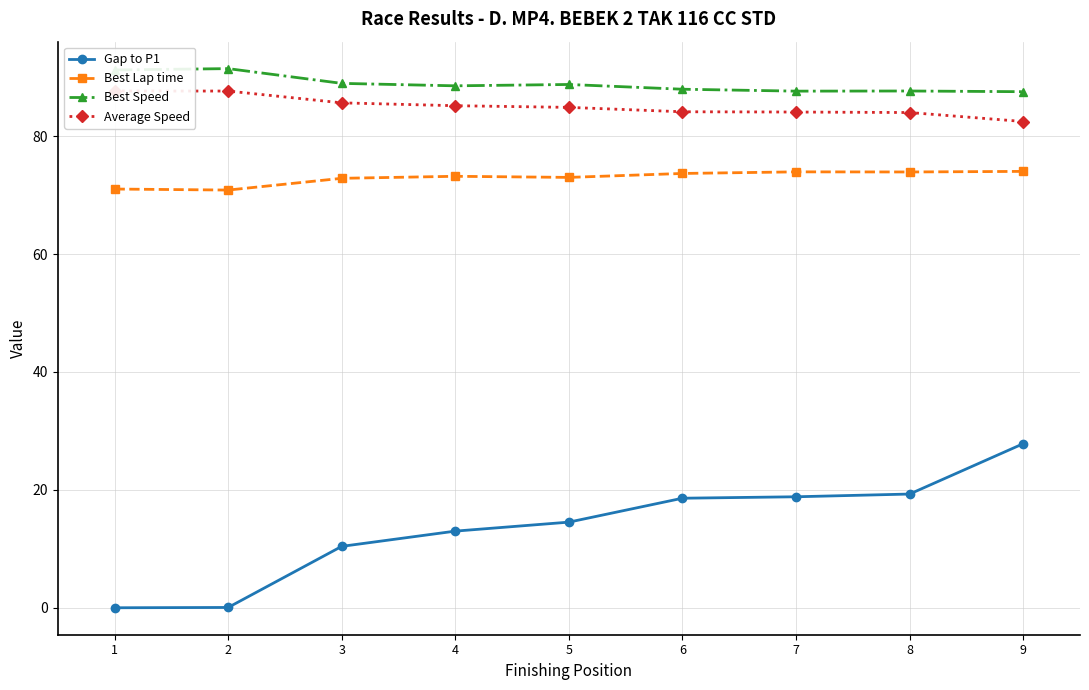

Is it true that Average Speed equals 123.6 at 7?

False